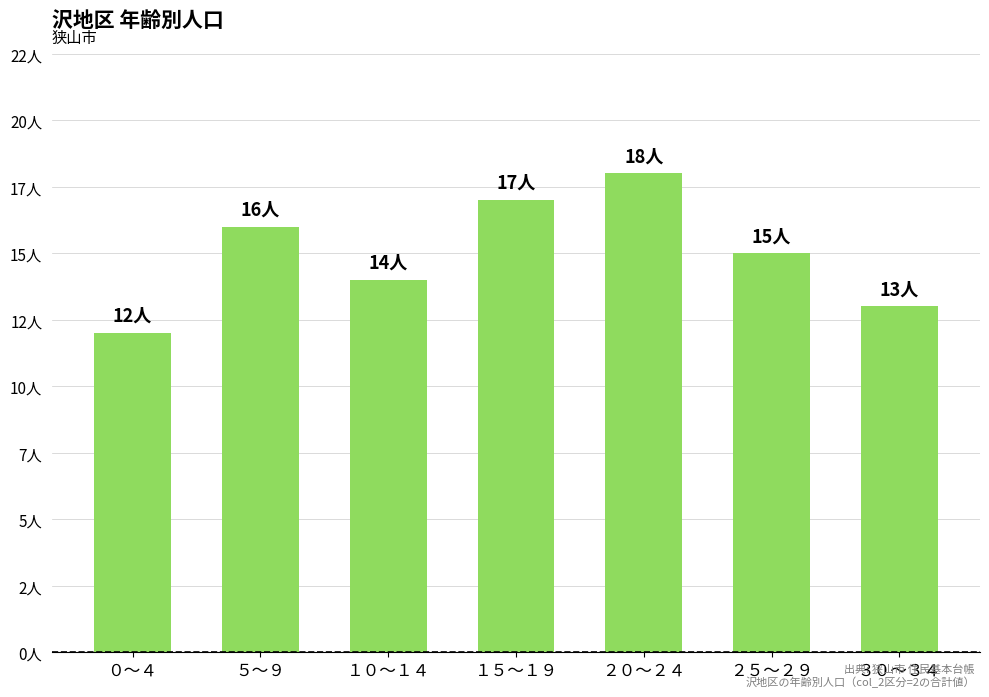

Rank the categories by value from highest to lowest.

２０～２４, １５～１９, ５～９, ２５～２９, １０～１４, ３０～３４, ０～４